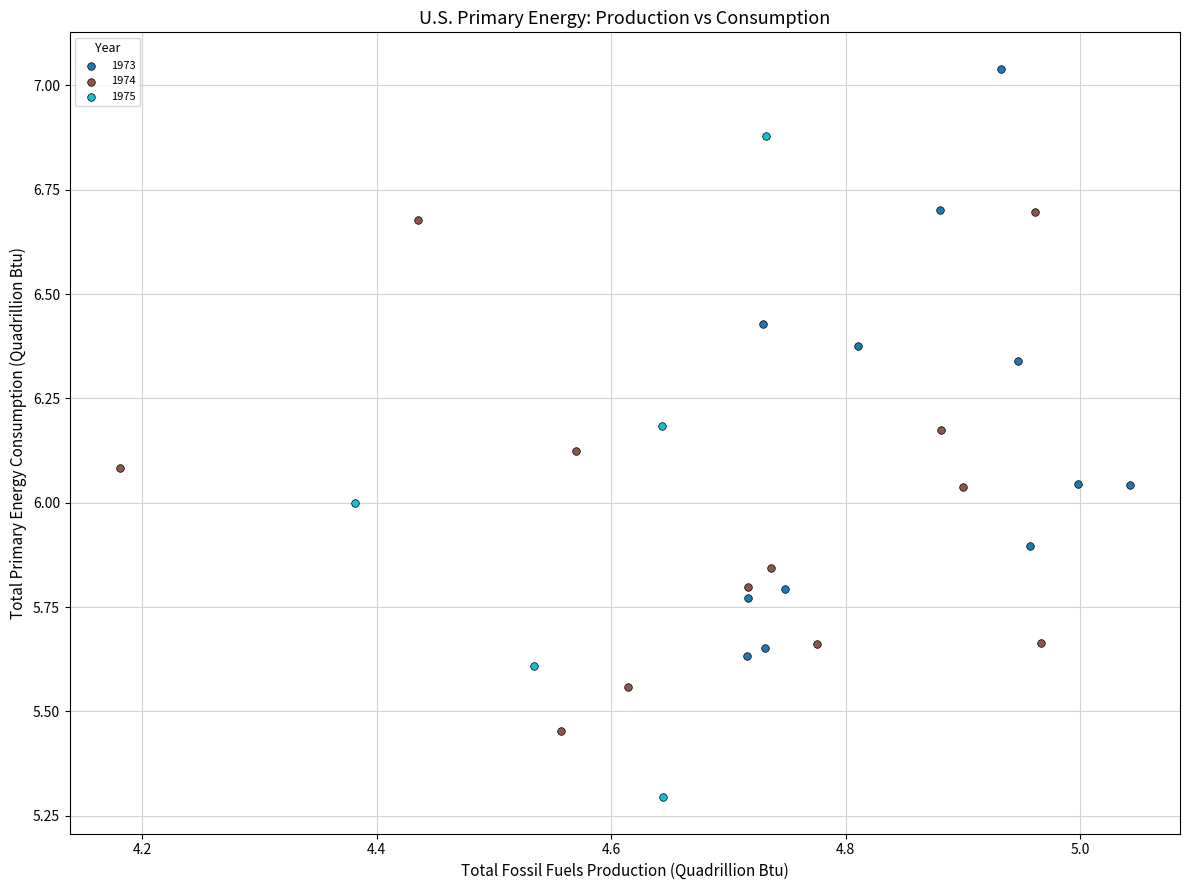

Which series reaches the maximum Y coordinate?

1973